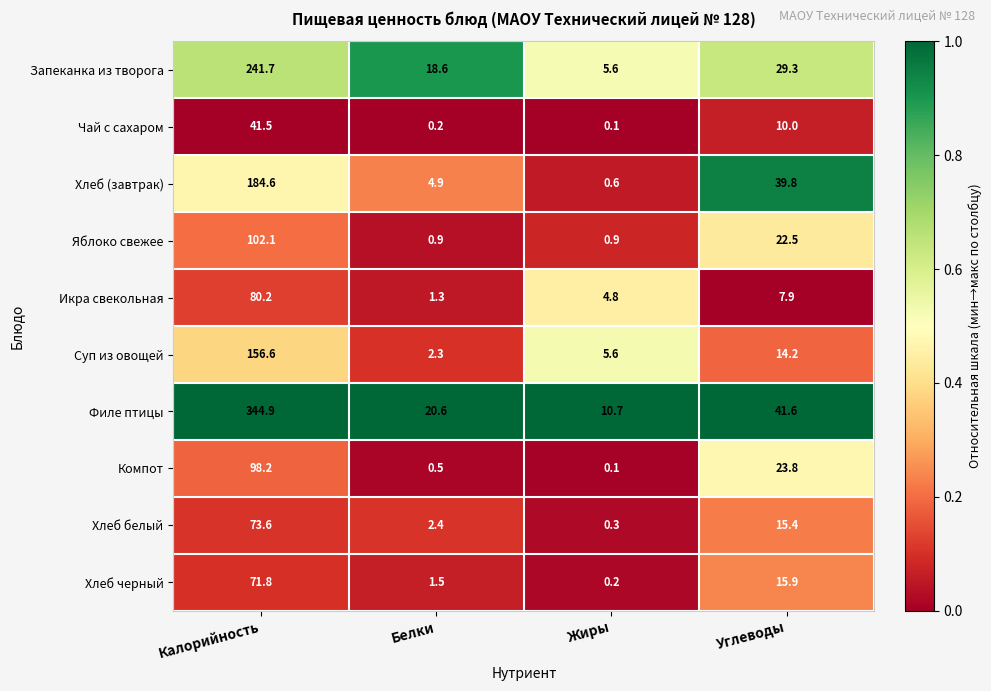

Is the value of Хлеб (завтрак) at Жиры greater than the value of Чай с сахаром at Углеводы?

No